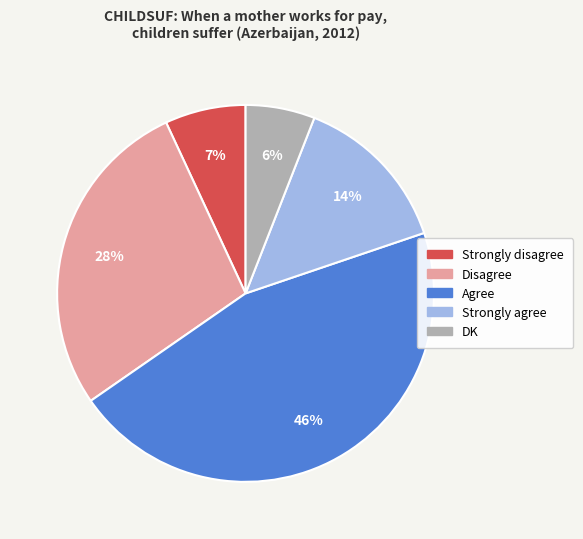

How many slices are in this pie chart?

5